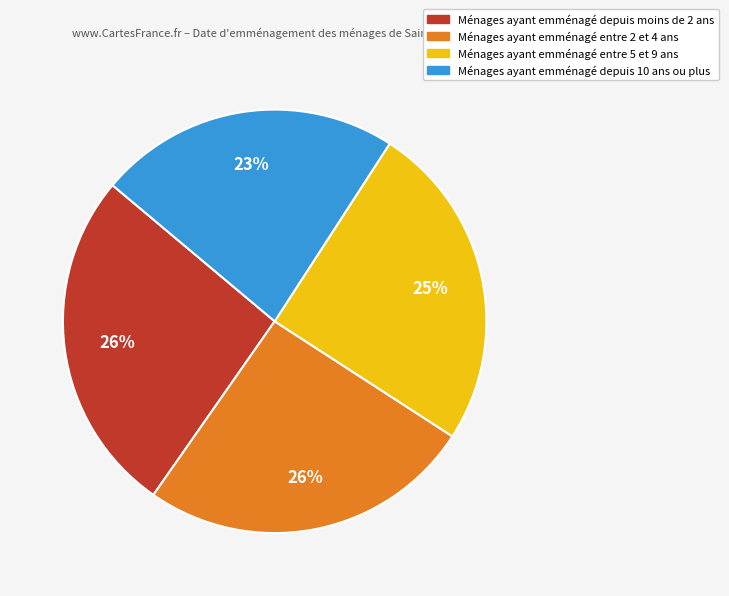

Is there any slice that represents more than half of the pie?

No